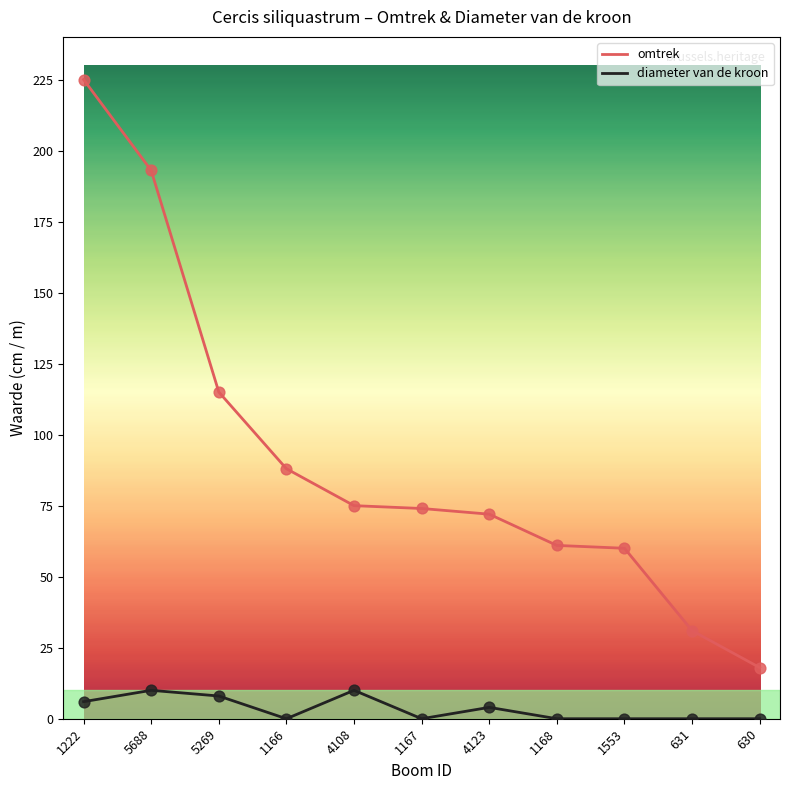

What is the spread (max minus min) of values at 1167?

74